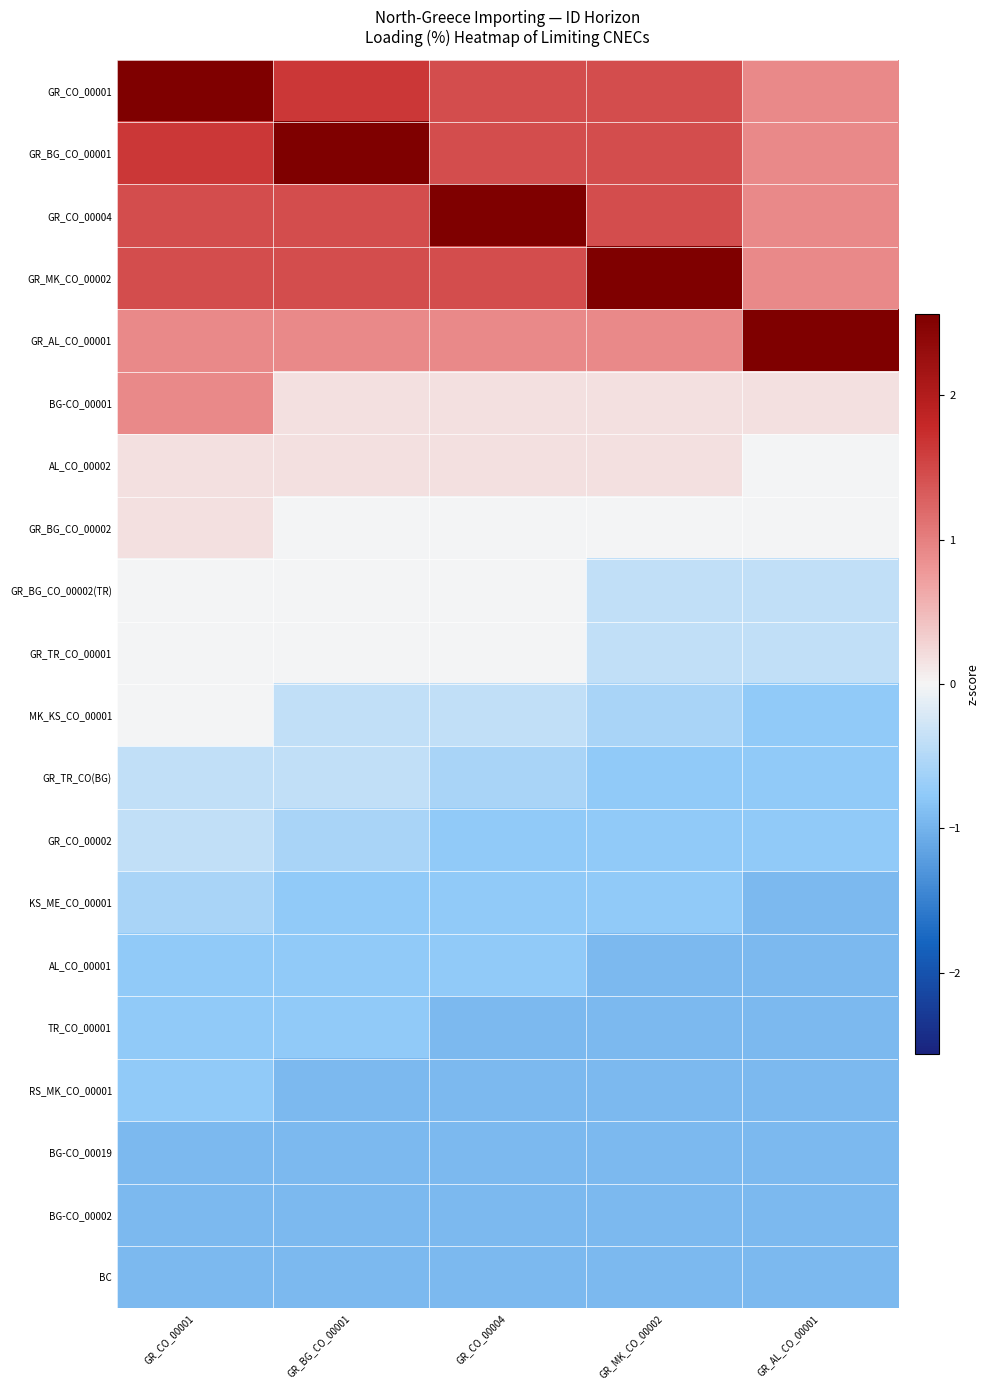

Which series has the widest spread of values?

GR_CO_00001